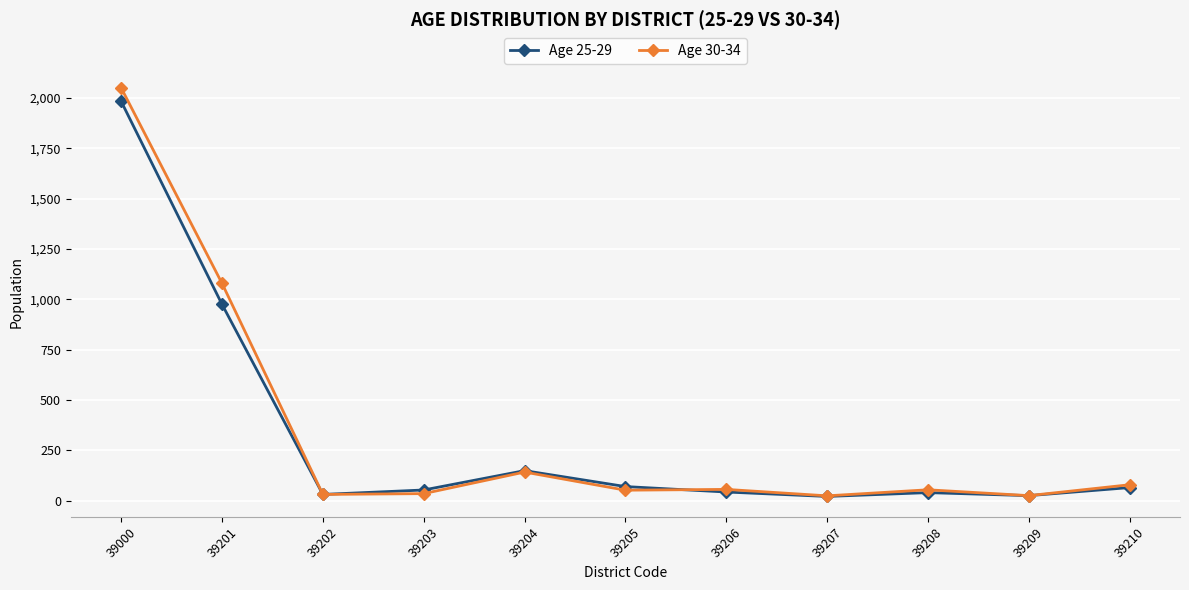

What is the total value across all series at 39203?

90